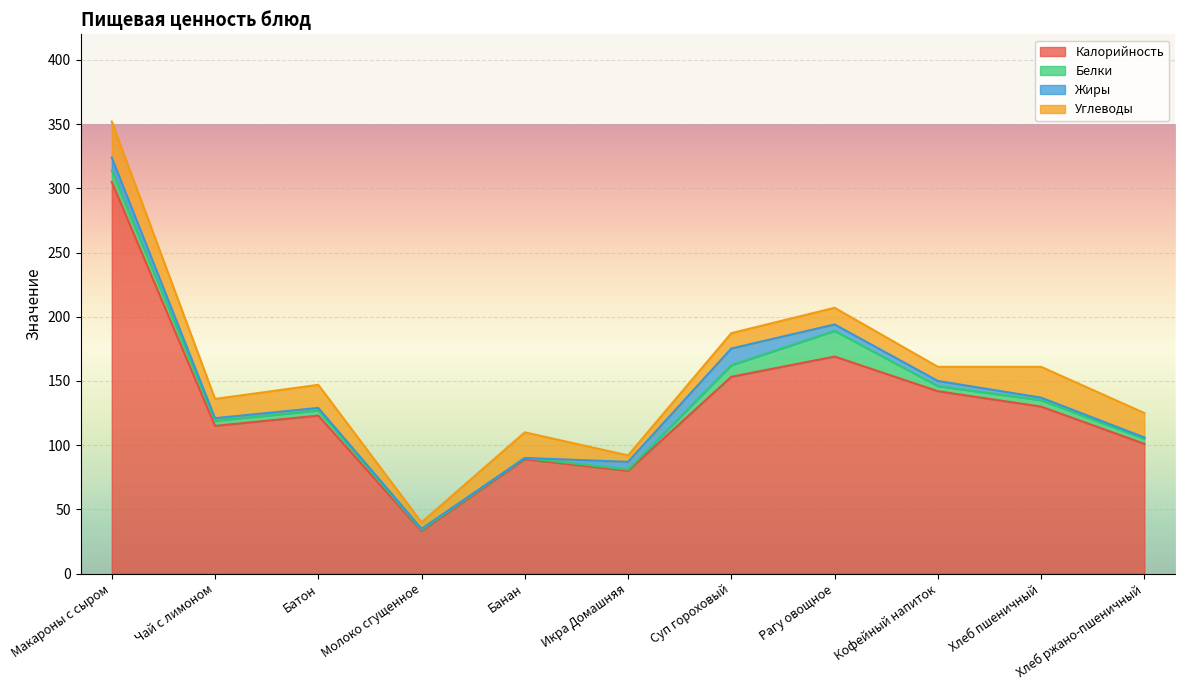

Reading right to left, what are all the values shown in this chart?

Калорийность: Хлеб ржано-пшеничный=101.0	Хлеб пшеничный=130.0	Кофейный напиток=142.0	Рагу овощное=169.0	Суп гороховый=153.2	Икра Домашняя=80.0	Банан=89.0	Молоко сгущенное=33.0	Батон=123.0	Чай с лимоном=115.0	Макароны с сыром=305.0
Белки: Хлеб ржано-пшеничный=4.0	Хлеб пшеничный=5.0	Кофейный напиток=4.0	Рагу овощное=20.0	Суп гороховый=9.0	Икра Домашняя=1.0	Банан=1.0	Молоко сгущенное=1.0	Батон=4.0	Чай с лимоном=4.0	Макароны с сыром=9.0
Жиры: Хлеб ржано-пшеничный=1.0	Хлеб пшеничный=2.0	Кофейный напиток=4.0	Рагу овощное=5.0	Суп гороховый=13.0	Икра Домашняя=6.0	Банан=0.0	Молоко сгущенное=0.8	Батон=2.0	Чай с лимоном=2.0	Макароны с сыром=10.0
Углеводы: Хлеб ржано-пшеничный=19.0	Хлеб пшеничный=24.0	Кофейный напиток=11.0	Рагу овощное=13.0	Суп гороховый=12.0	Икра Домашняя=5.0	Банан=20.0	Молоко сгущенное=5.0	Батон=18.0	Чай с лимоном=15.0	Макароны с сыром=28.0